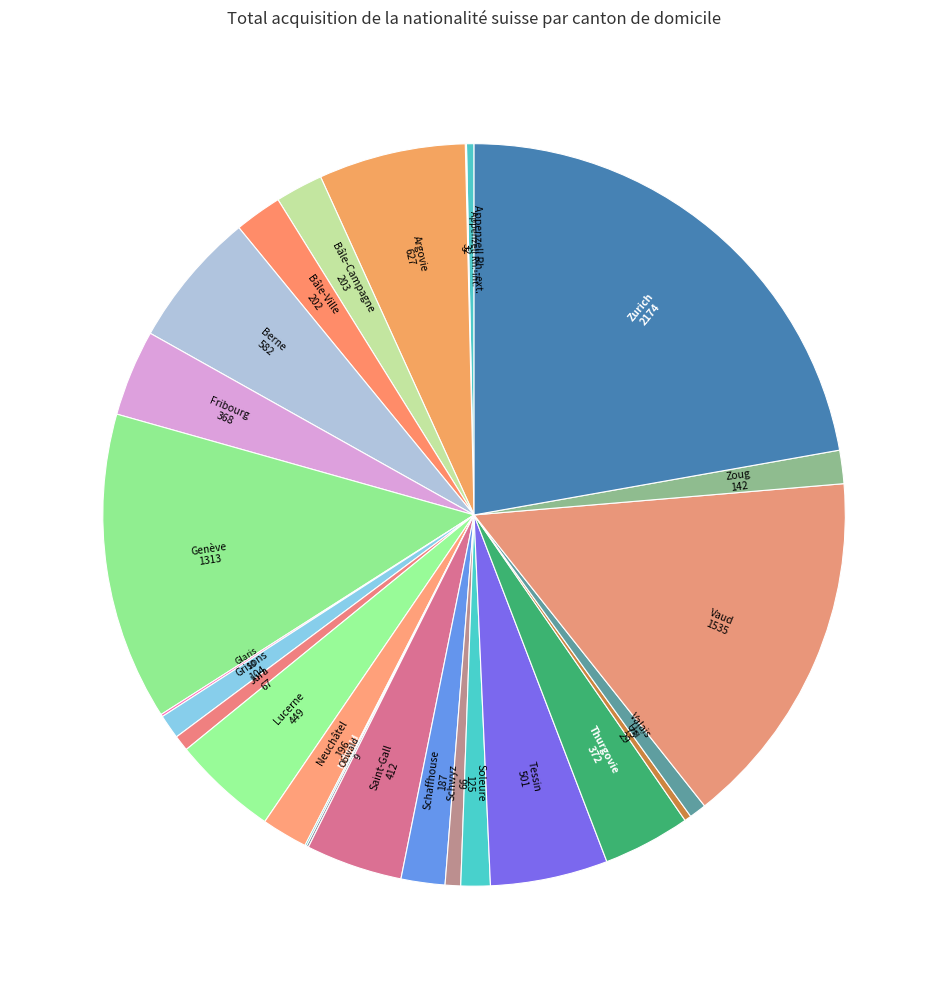

Is it true that Zurich is 15% of the pie?

False